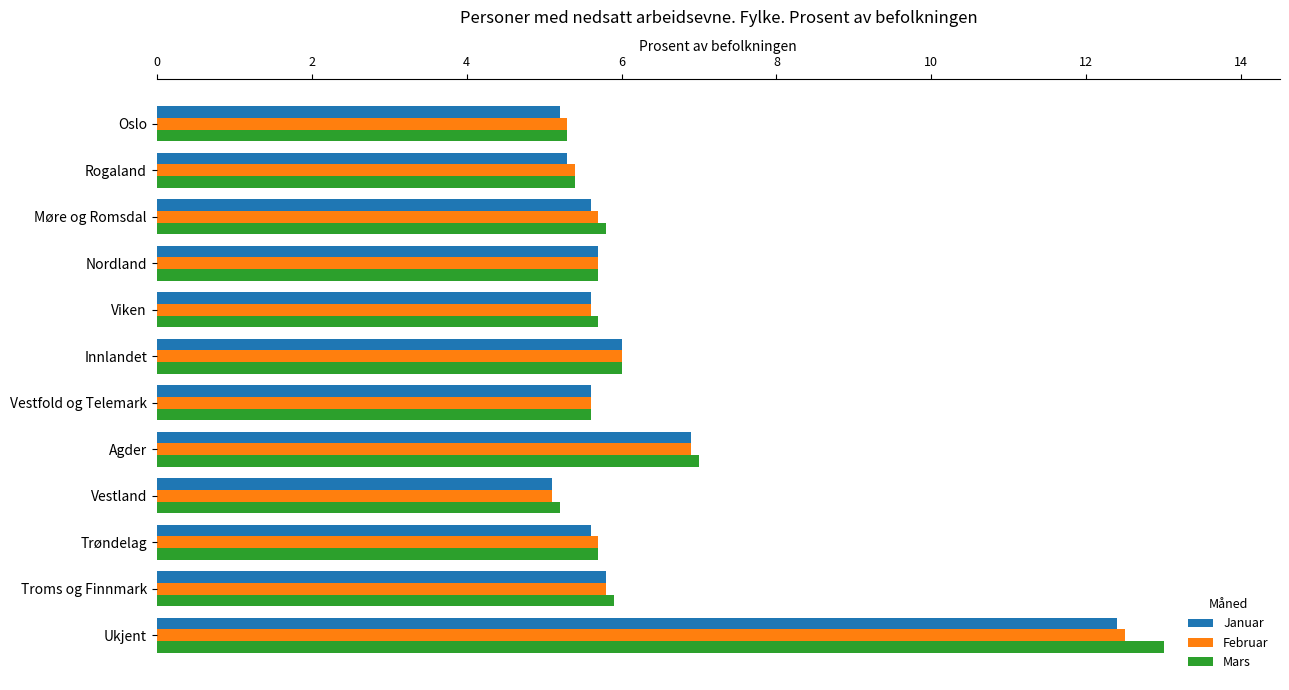

What is the difference between the second highest and second lowest values in the Mars series?

1.7